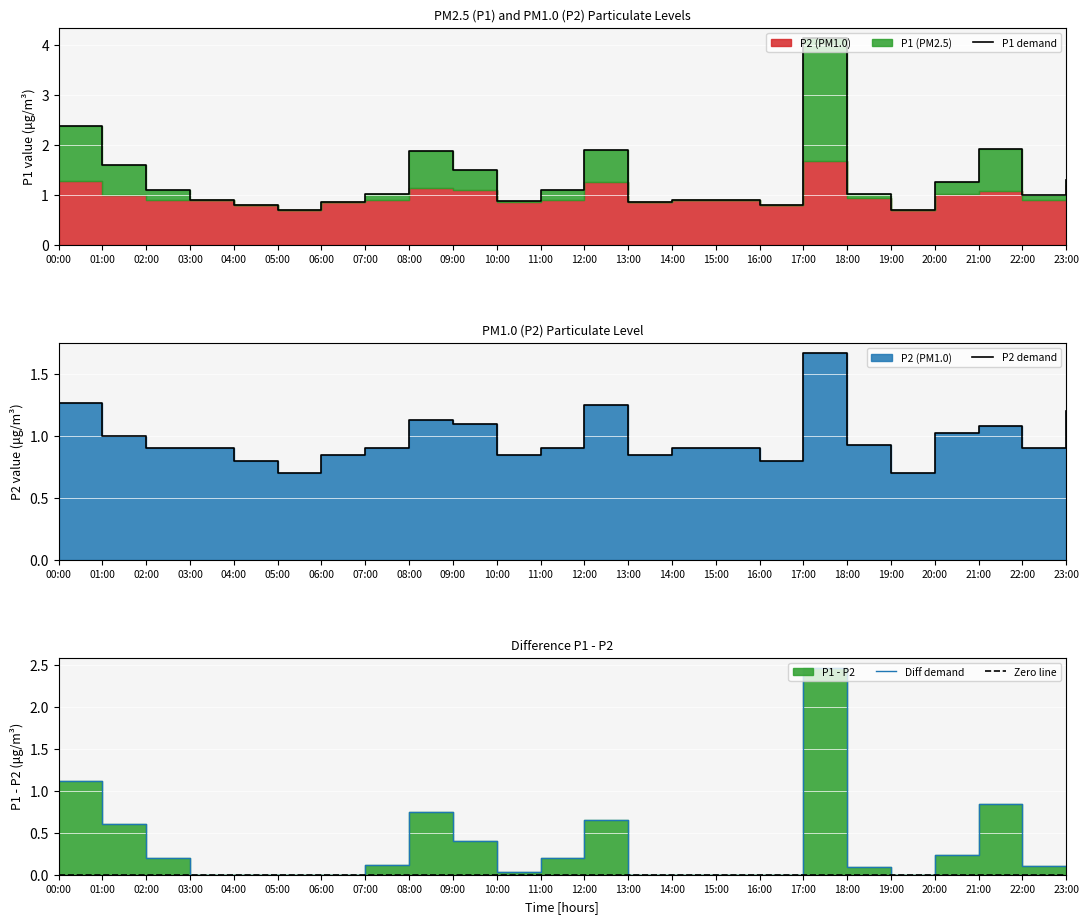

Rank the series by their maximum value, from lowest to highest.

Zero line, P2 demand, Diff demand, P1 demand